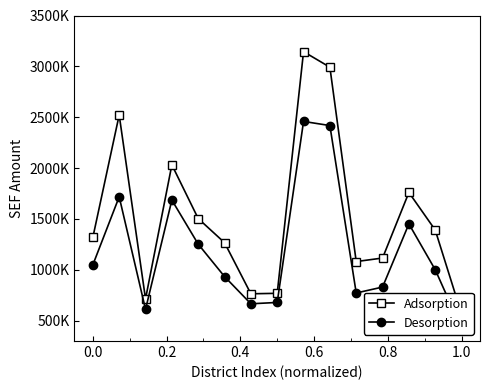

At 1.0, list the series in order from smallest to largest.

Desorption, Adsorption